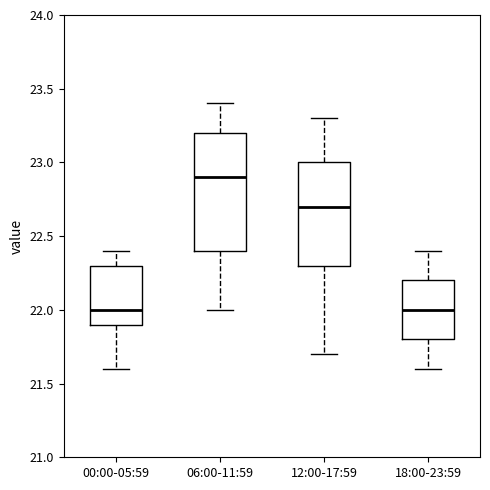

Where does the median line of the box for 00:00-05:59 sit on the y-axis? The values are not printed on the chart, so give them approximately, as read against the axis.

22.0